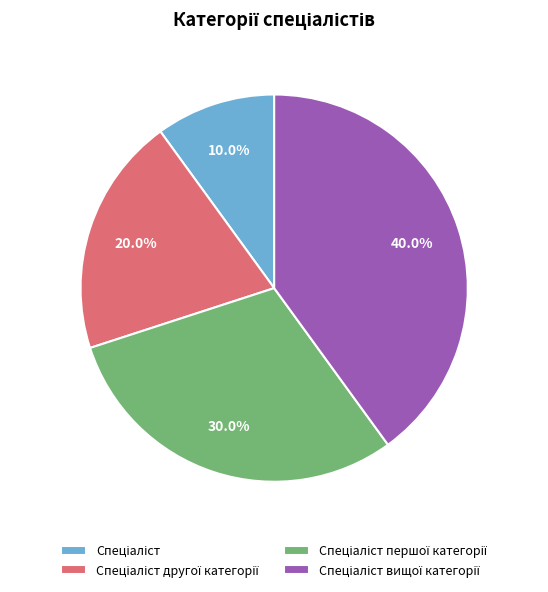

Does any single category account for the majority?

No